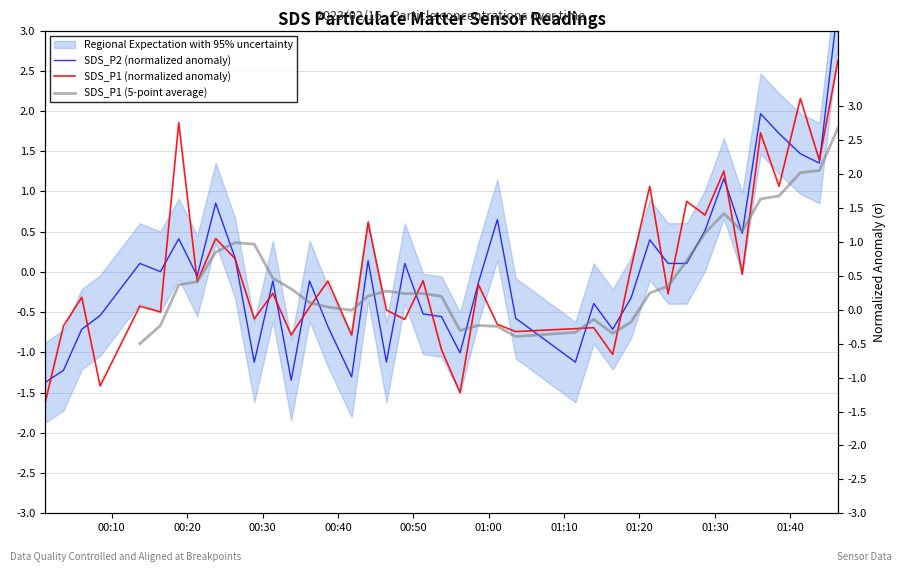

What is the greatest value displayed?

3.3